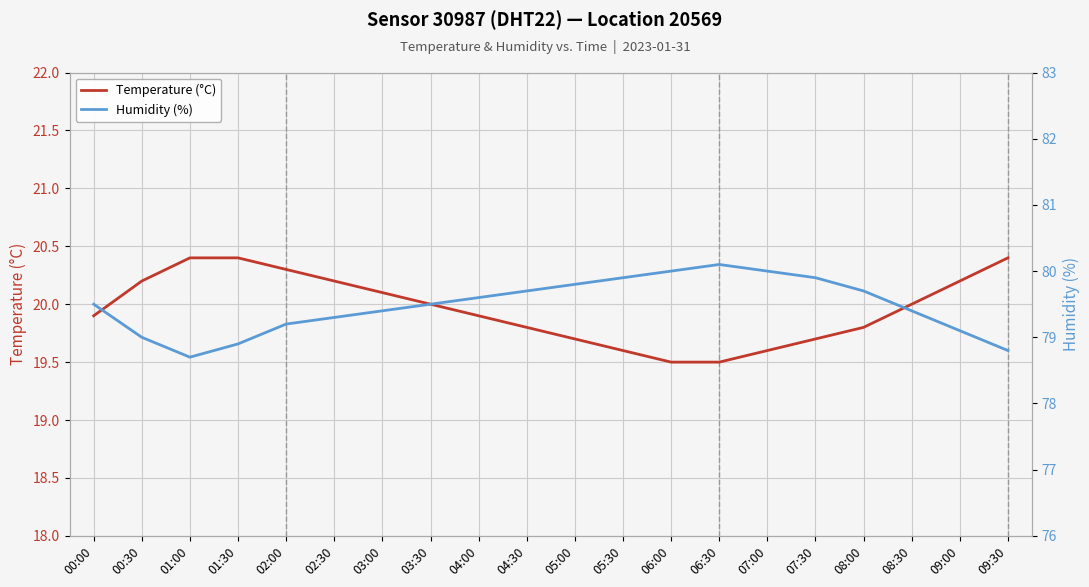

Reading right to left, what are all the values shown in this chart?

Temperature (°C): 20.4	20.2	20.0	19.8	19.7	19.6	19.5	19.5	19.6	19.7	19.8	19.9	20.0	20.1	20.2	20.3	20.4	20.4	20.2	19.9
Humidity (%): 78.8	79.1	79.4	79.7	79.9	80.0	80.1	80.0	79.9	79.8	79.7	79.6	79.5	79.4	79.3	79.2	78.9	78.7	79.0	79.5